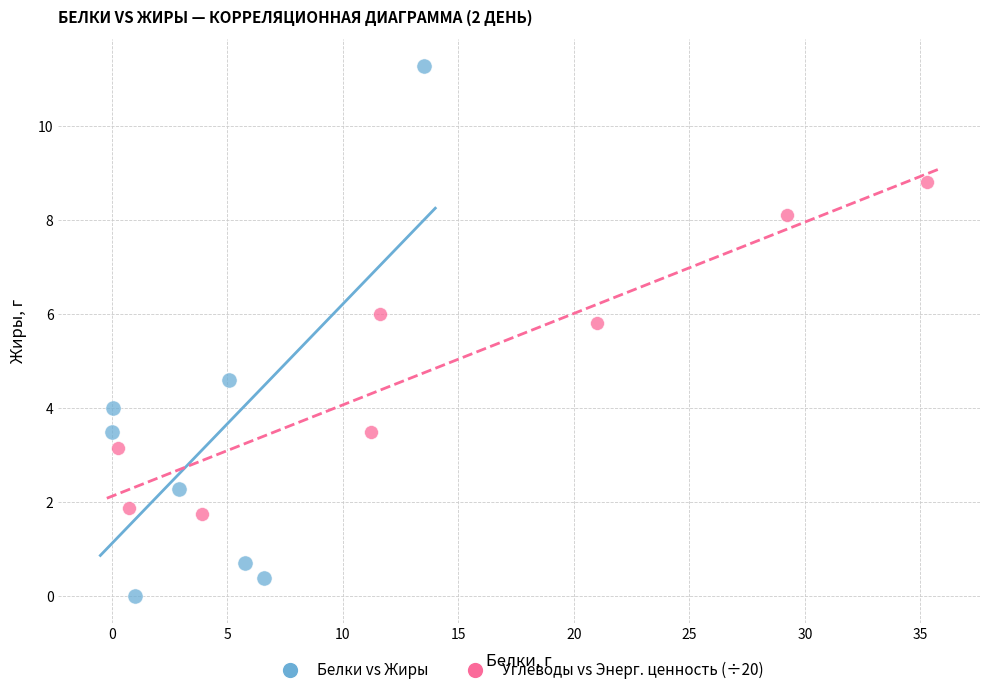

Which series contains the lowest Y value?

Белки vs Жиры